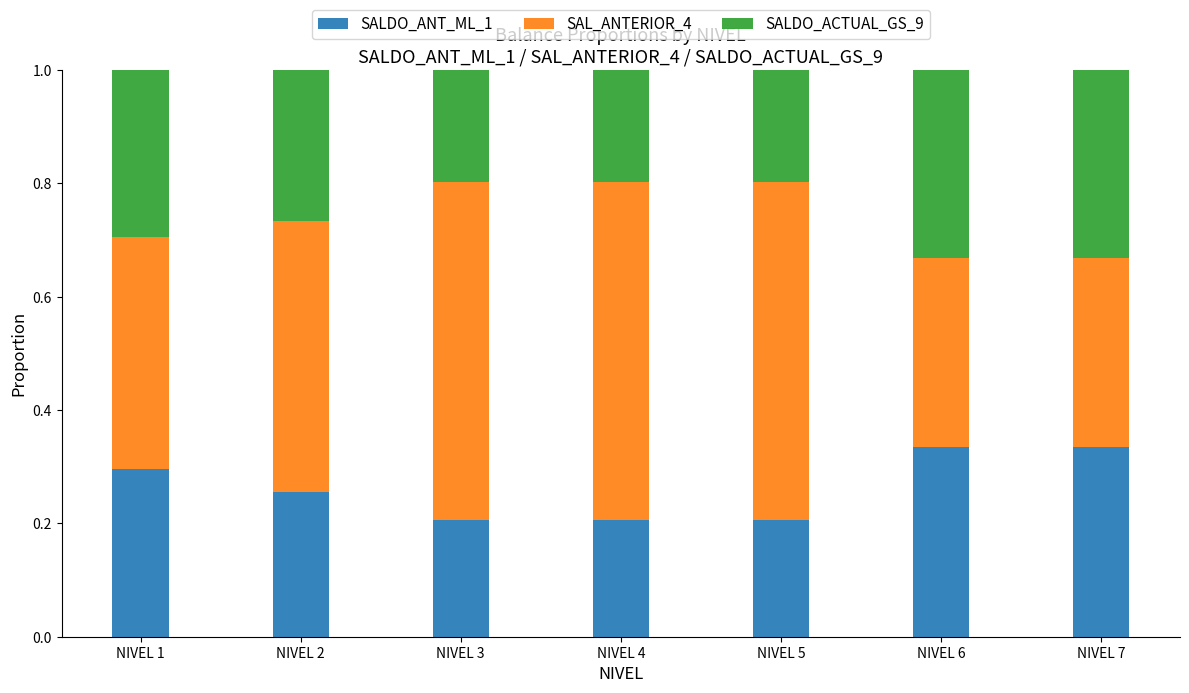

What is the total value across all series at NIVEL 3?

1.0